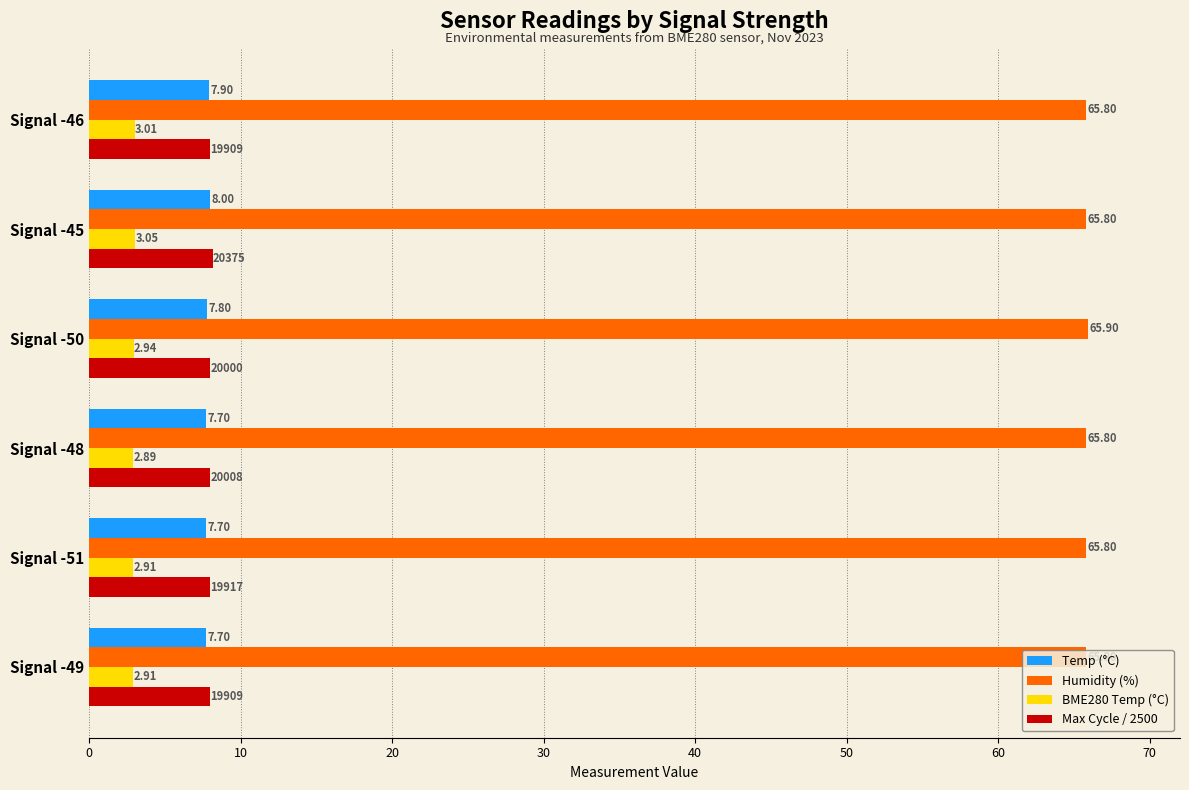

At how many categories does at least one series exceed 24?

6